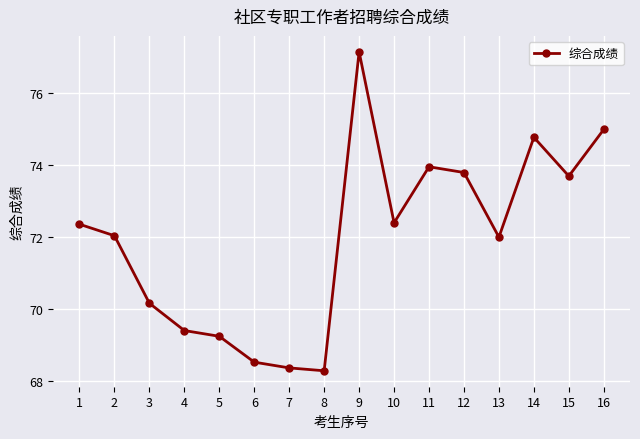

The value at 1 is 72.4. True or false?

True